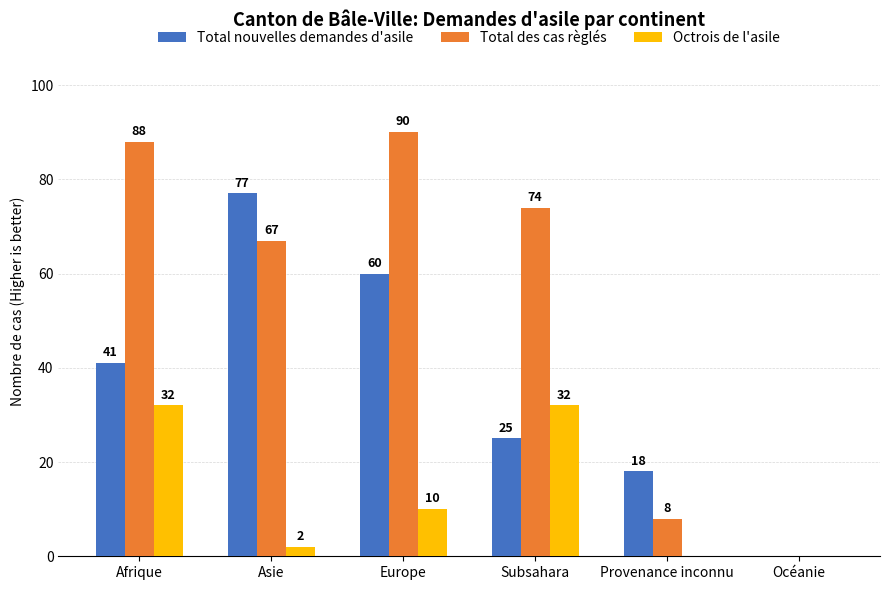

At which label does Octrois de l'asile first exceed 10?

Afrique